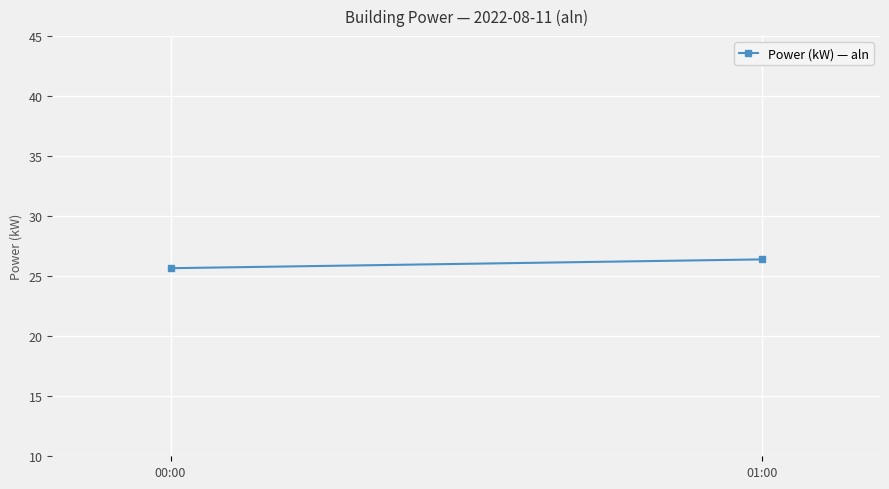

Reading right to left, extract all data points from this chart.

26.4	25.7